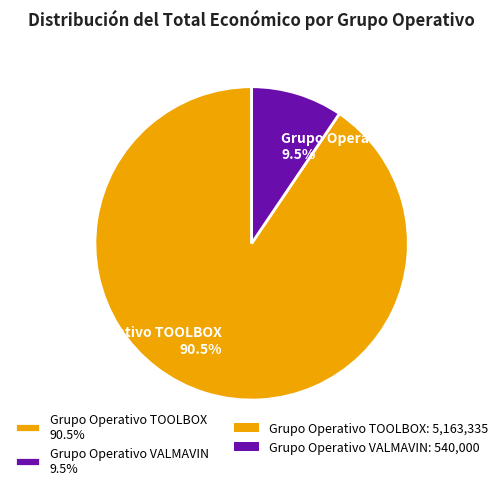

True or false: Grupo Operativo TOOLBOX accounts for 99% of the total.

False